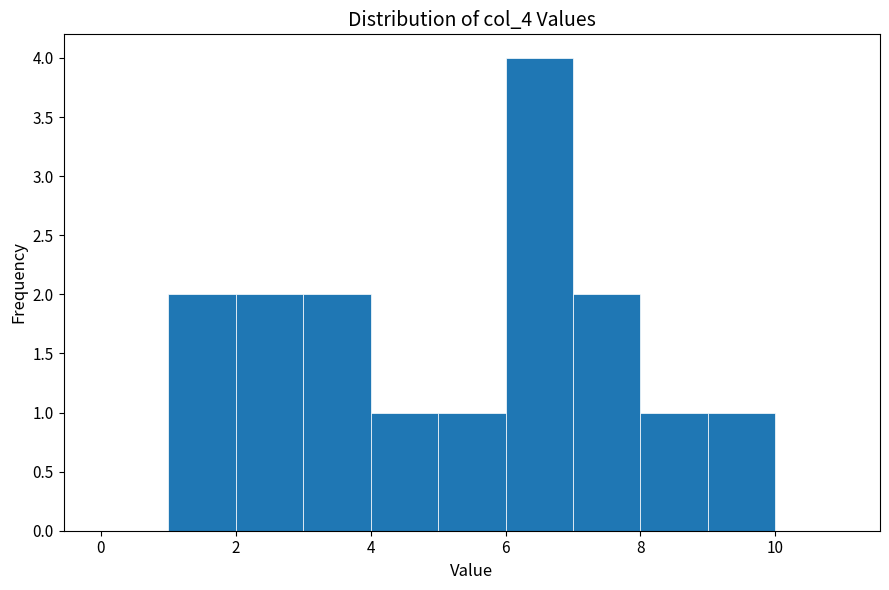

Reading left to right, transcribe this chart: for each bar, give the range it covers on the x-axis and its height. The values are not printed on the chart, so give them approximately, as read against the axis.

0 to 1: 0
1 to 2: 2
2 to 3: 2
3 to 4: 2
4 to 5: 1
5 to 6: 1
6 to 7: 4
7 to 8: 2
8 to 9: 1
9 to 10: 1
10 to 11: 0